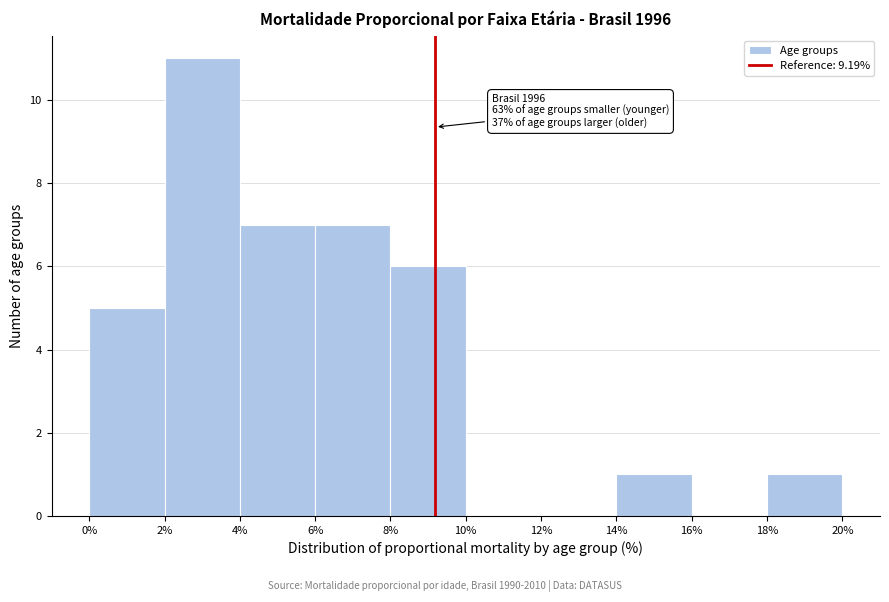

Which range on the x-axis has the tallest bar?

2% to 4%